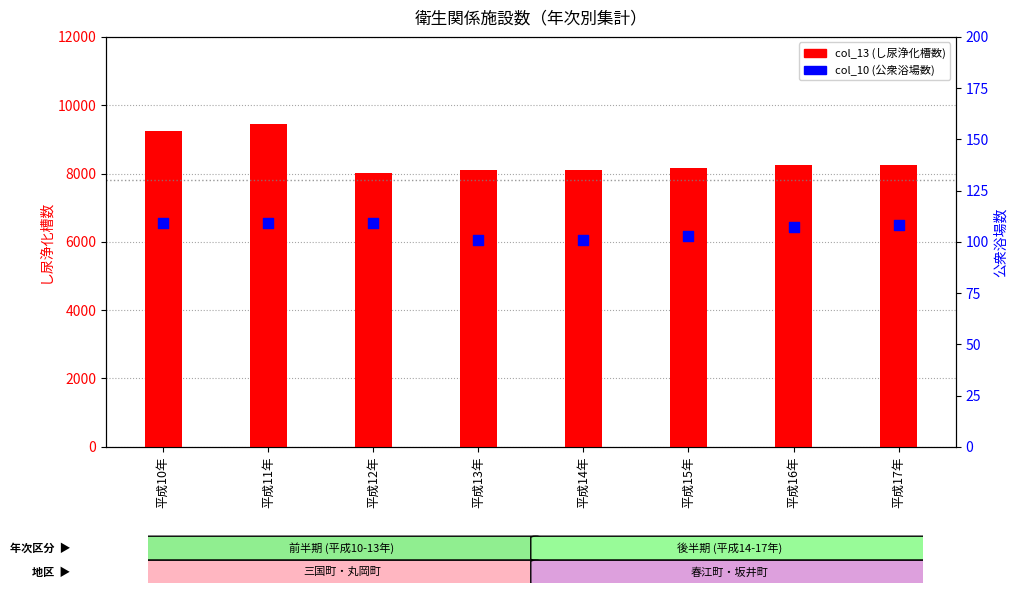

Is the value of col_13 (し尿浄化槽) at 平成11年 greater than the value of col_10 (公衆浴場) at 平成11年?

Yes